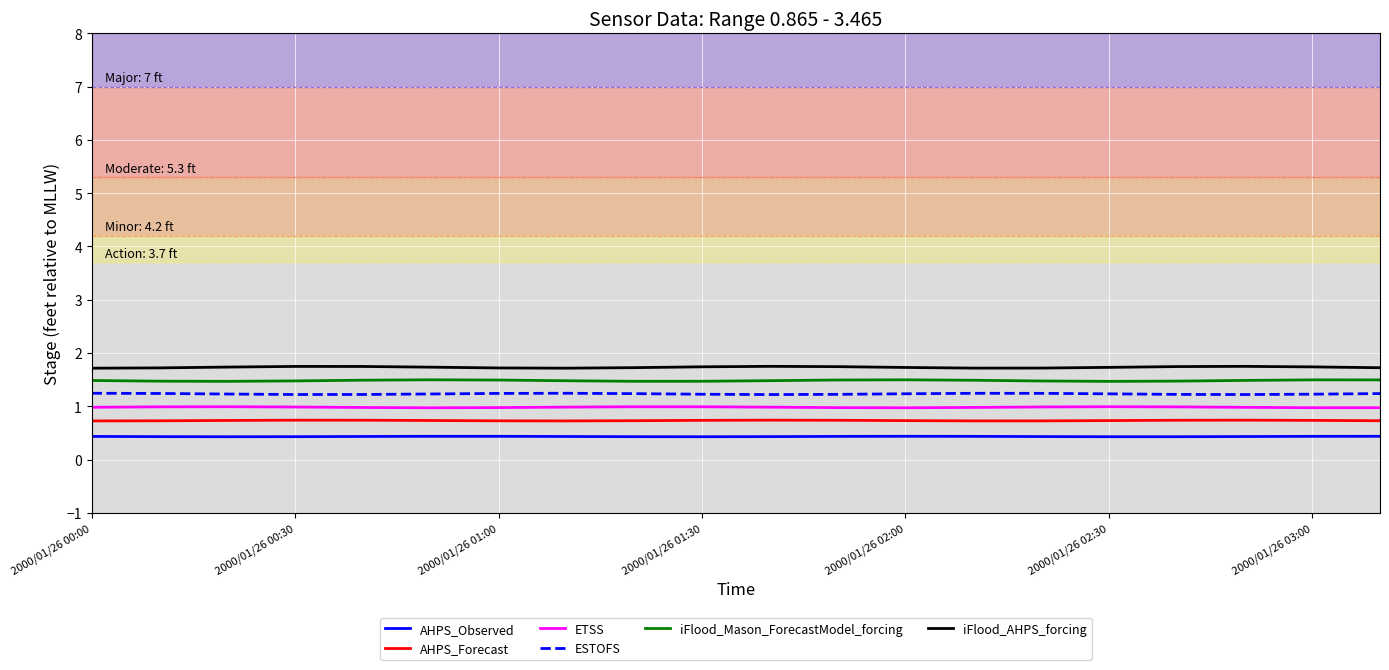

What is the maximum value for iFlood_AHPS_forcing?

1.7